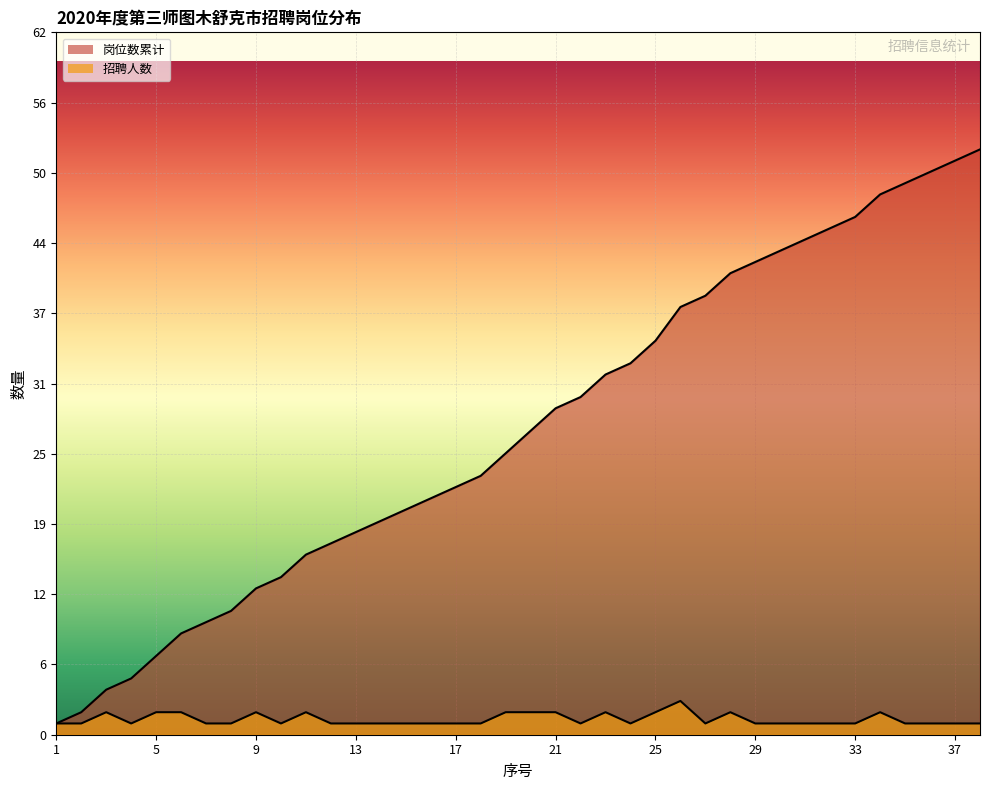

What is the difference between the maximum and minimum values in the 招聘人数 series?

2